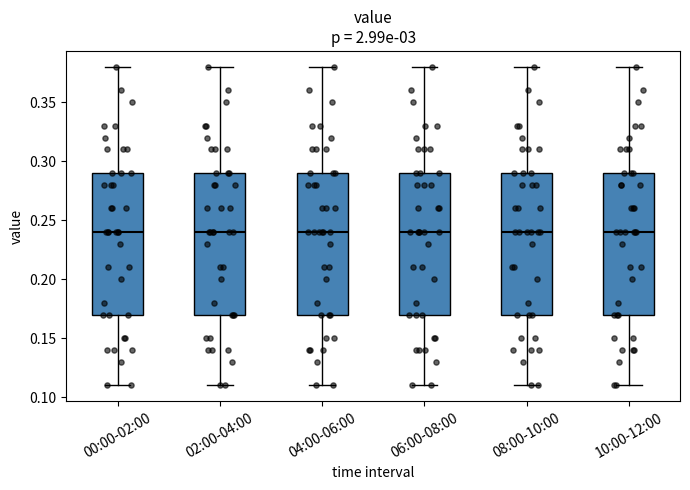

Where does the median line of the box for 00:00-02:00 sit on the y-axis? The values are not printed on the chart, so give them approximately, as read against the axis.

0.24